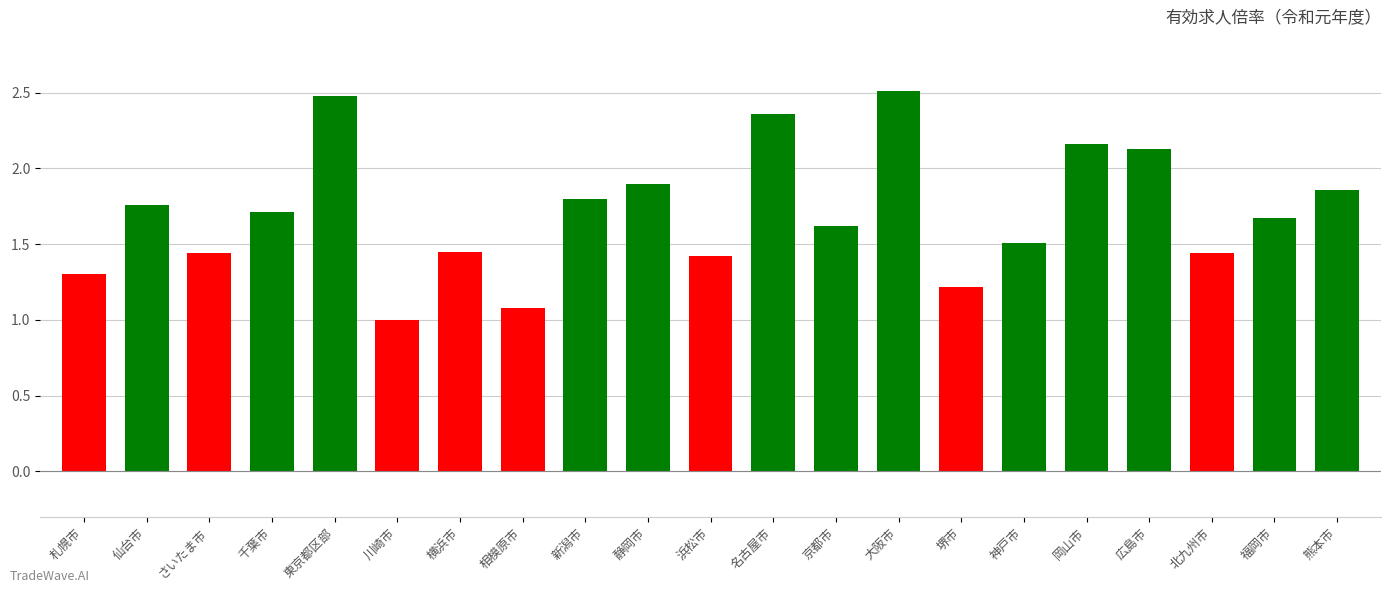

True or false: the data shows 1.4 at 横浜市.

True